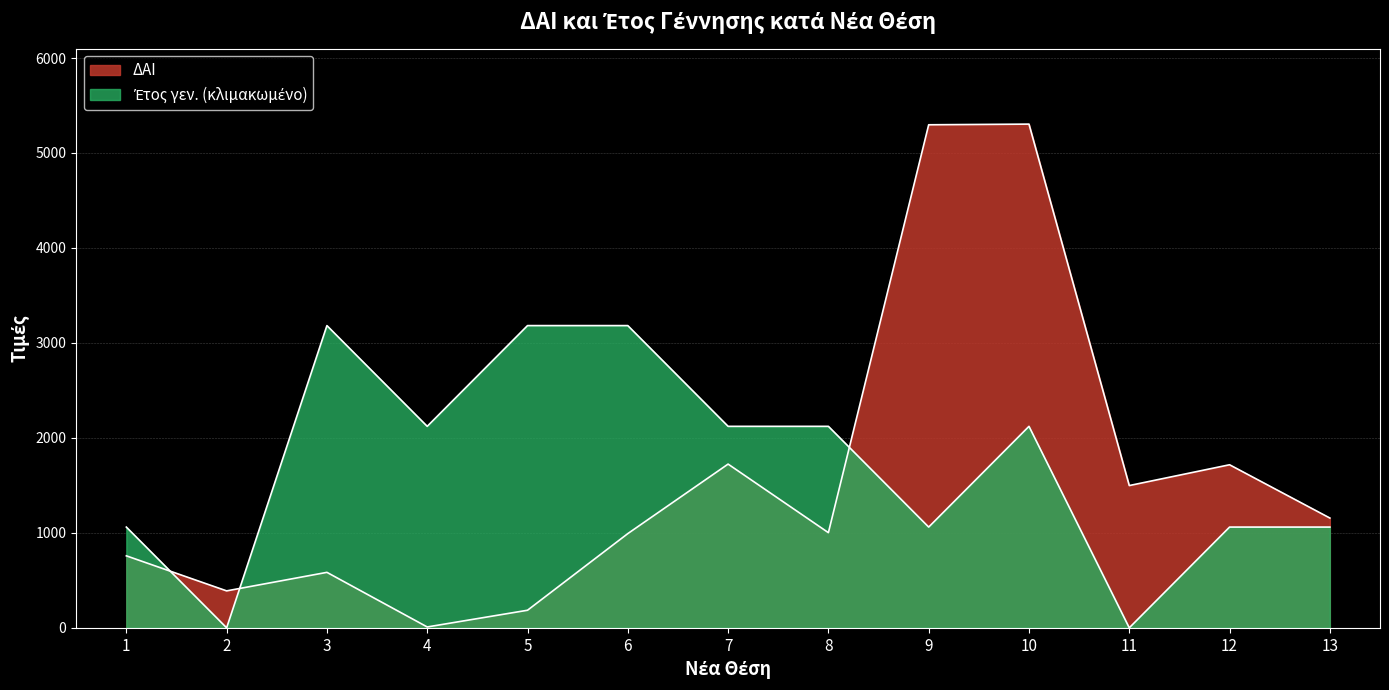

What is the average value of the ΔΑΙ series?

1585.8